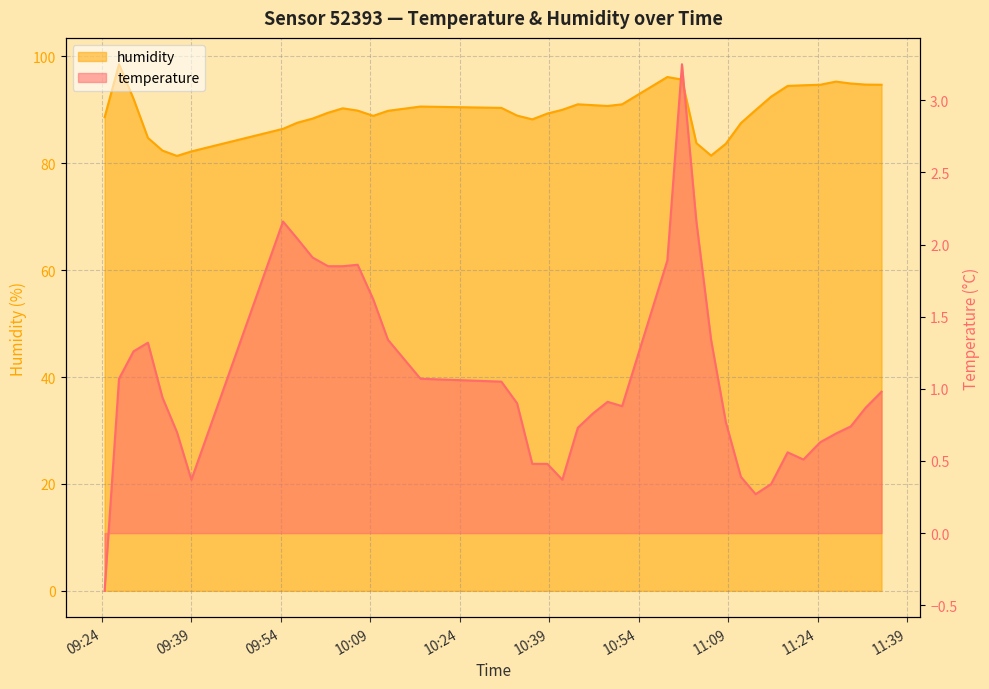

Reading left to right, extract all data points from this chart.

temperature: -0.4	1.1	1.3	1.3	0.9	0.7	0.4	2.2	2.0	1.9	1.9	1.9	1.9	1.6	1.3	1.1	1.1	0.9	0.5	0.5	0.4	0.7	0.8	0.9	0.9	1.9	3.2	2.2	1.3	0.8	0.4	0.3	0.3	0.6	0.5	0.6	0.7	0.7	0.9	1.0
humidity: 88.6	98.5	92.1	84.8	82.4	81.4	82.2	86.5	87.6	88.4	89.5	90.3	89.9	88.9	89.8	90.6	90.4	88.9	88.2	89.3	90.0	91.0	90.9	90.7	91.0	96.2	95.7	83.8	81.5	83.7	87.5	90.0	92.5	94.5	94.6	94.7	95.3	94.9	94.7	94.7